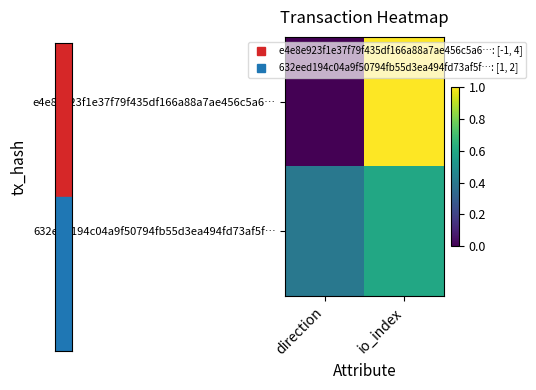

Which series has the widest spread of values?

e4e8e923f1e37f79f435df166a88a7ae456c5a6…